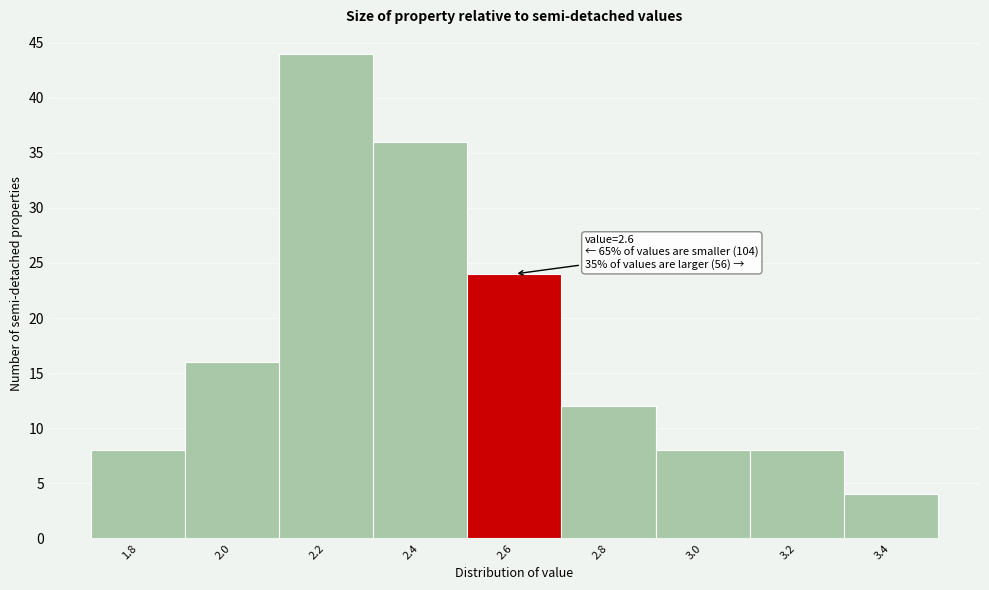

Reading left to right, what are all the values shown in this chart?

8	16	44	36	24	12	8	8	4